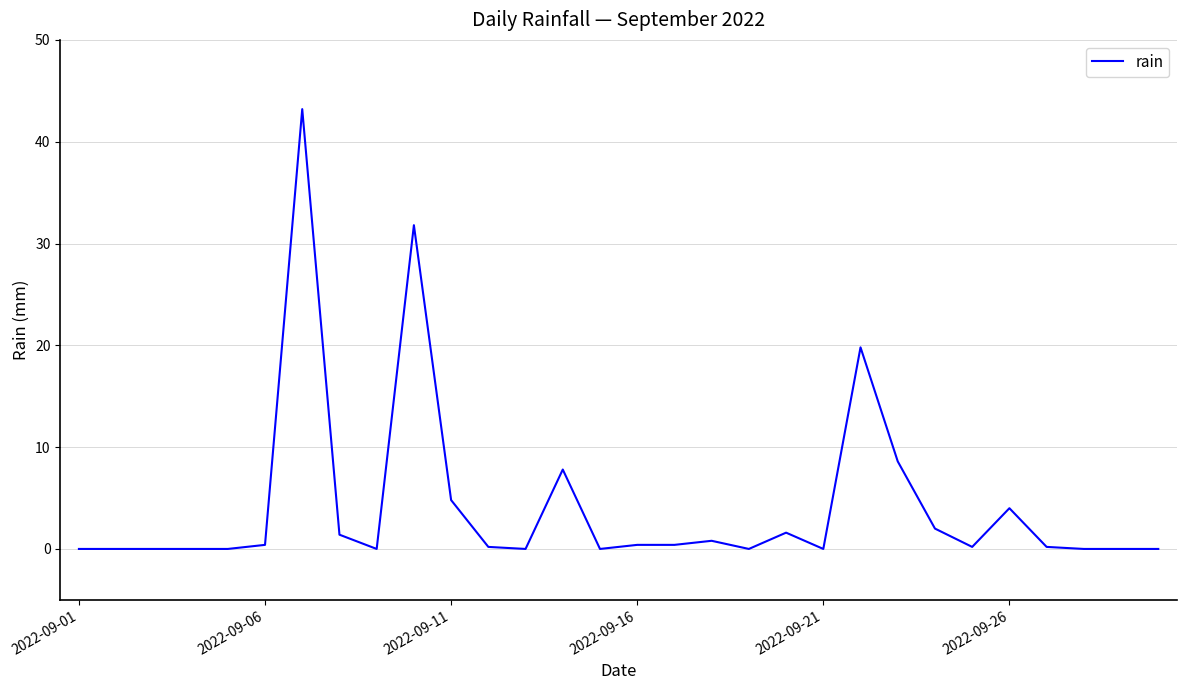

What is the maximum value shown in the chart?

43.2